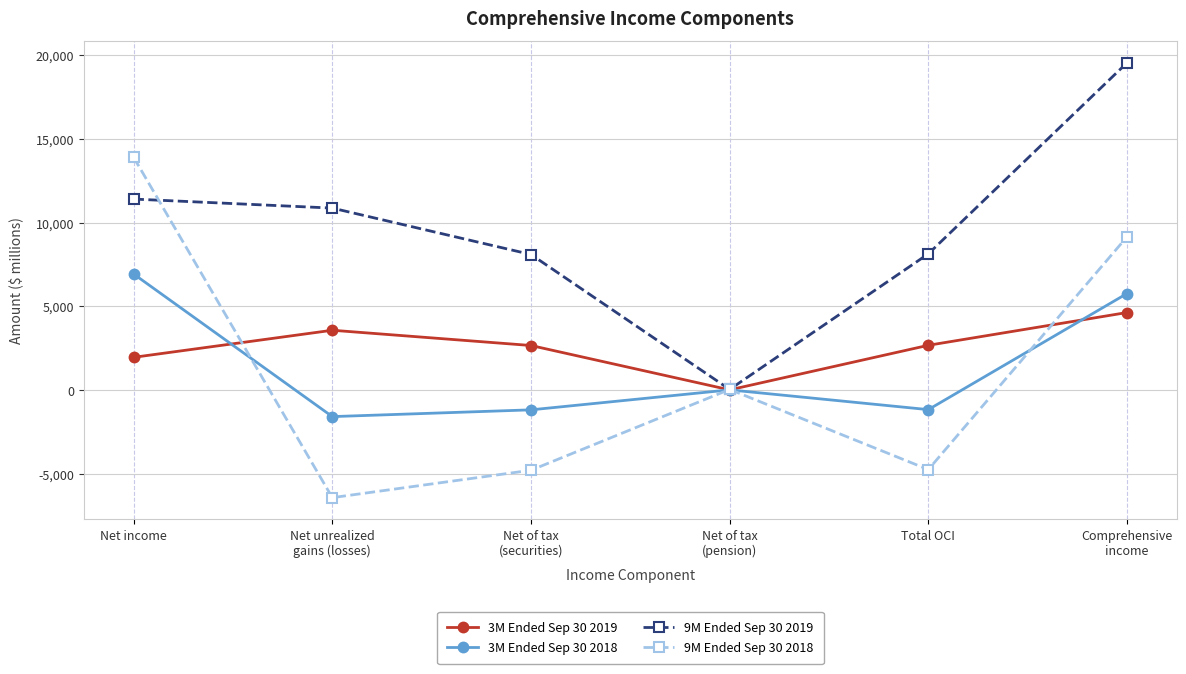

Which label corresponds to the largest value in the chart?

Comprehensive
income